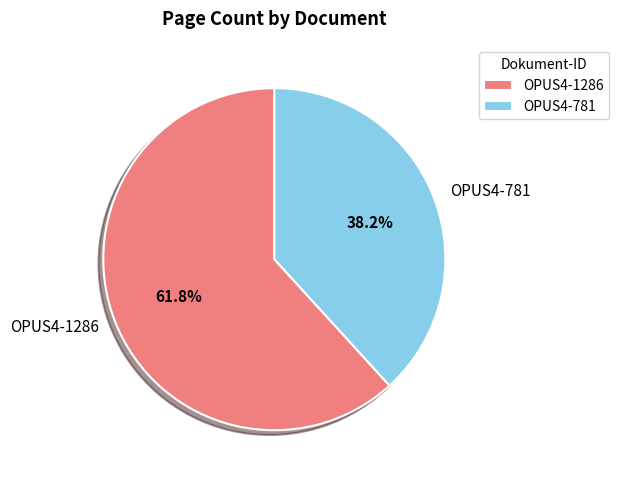

What percentage is the OPUS4-1286 slice, to the nearest percent?

62%